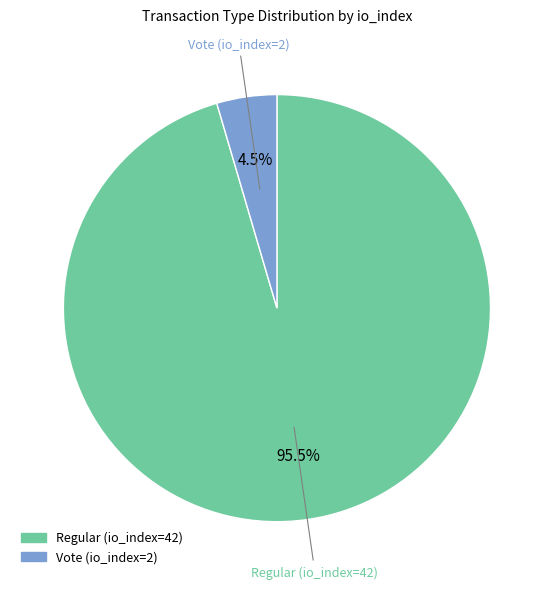

To the nearest percent, what is the difference between the Regular (io_index=42) and Vote (io_index=2) slice percentages?

91%